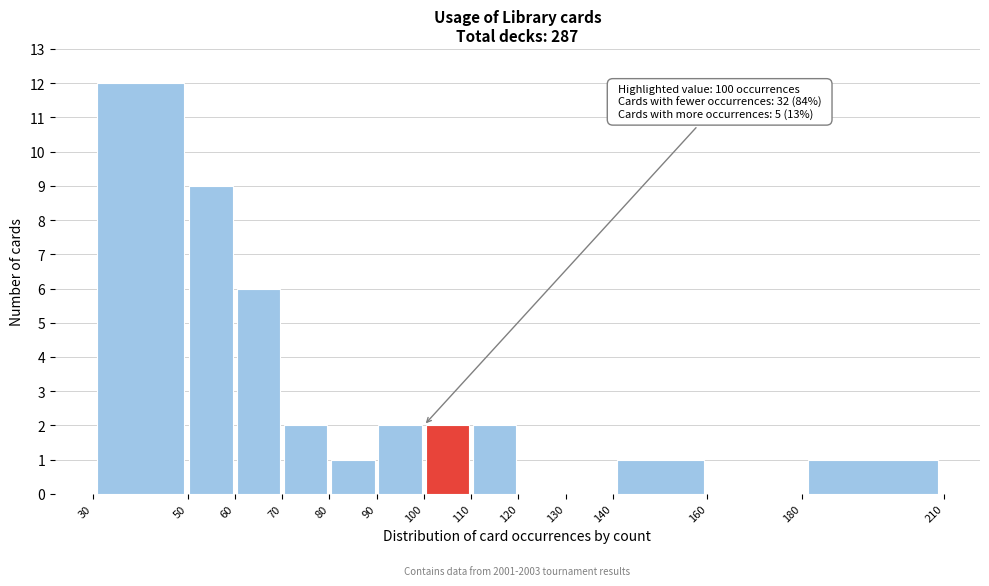

Over which range of the x-axis is the bar tallest?

30 to 50